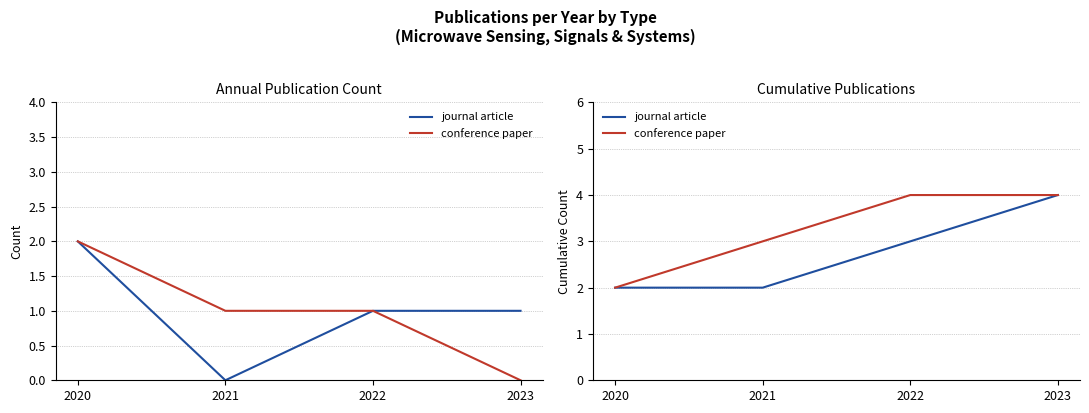

True or false: journal article and conference paper intersect in this chart.

False